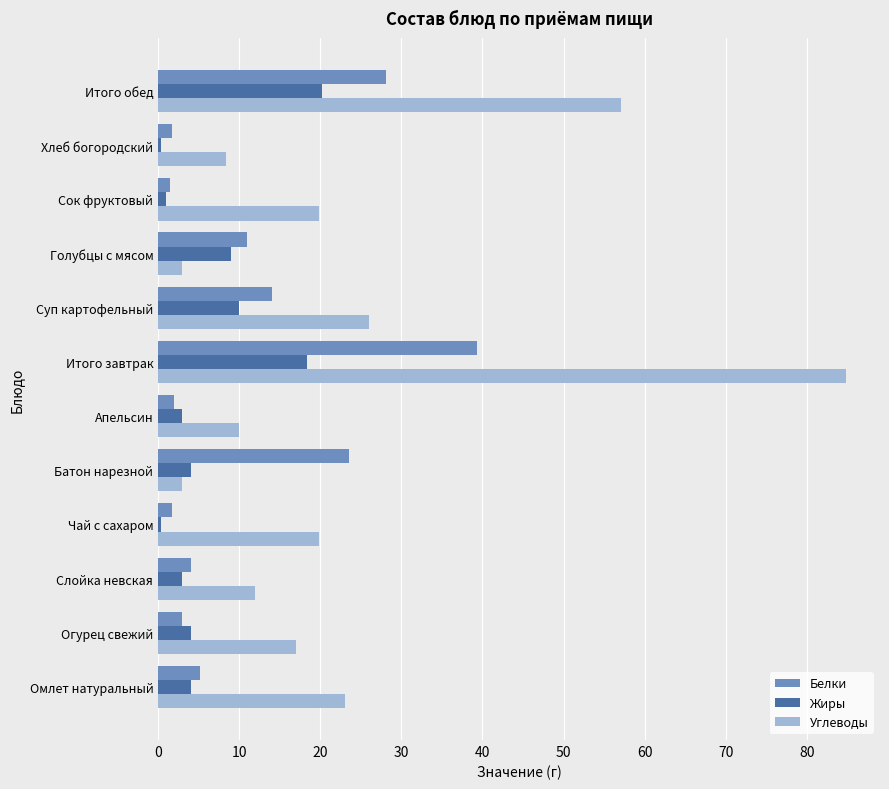

Rank the series by their maximum value, from highest to lowest.

Углеводы, Белки, Жиры